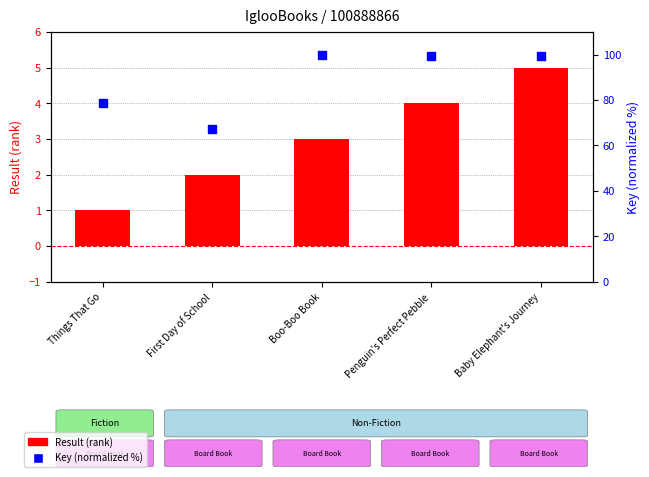

Which series contains the lowest Y value?

Result (rank)